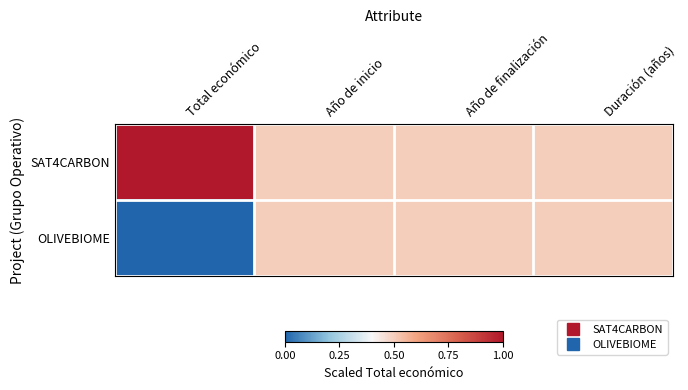

Rank the series by their maximum value, from highest to lowest.

SAT4CARBON, OLIVEBIOME